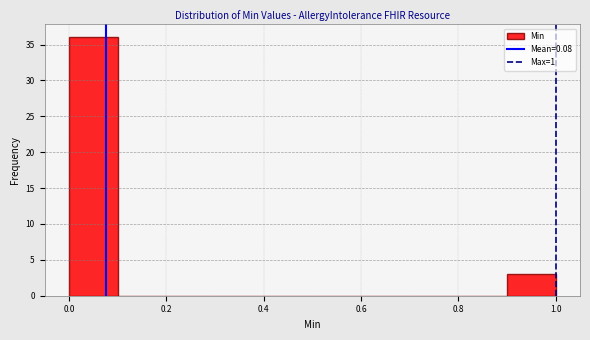

What is the height of the bar covering 0.9 to 1.0 on the x-axis? The values are not printed on the chart, so give them approximately, as read against the axis.

3